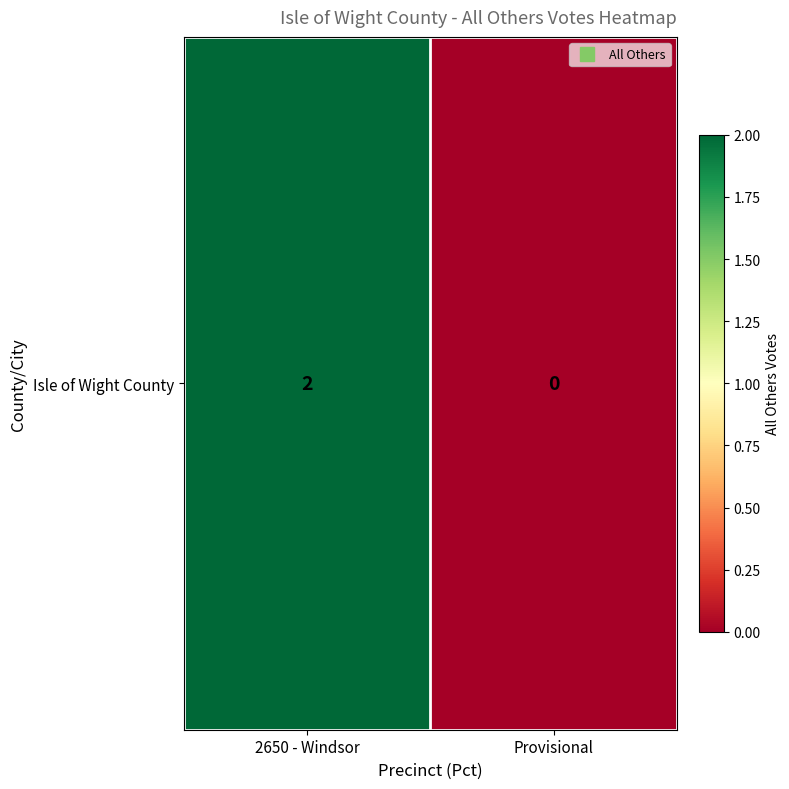

List the labels in order of value, smallest first.

Provisional, 2650 - Windsor